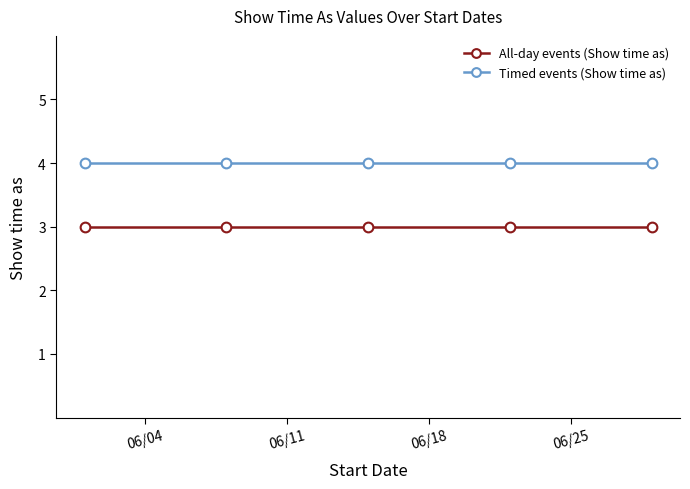

What is the value of the All-day events (Show time as) point at the 4th from the left?

3